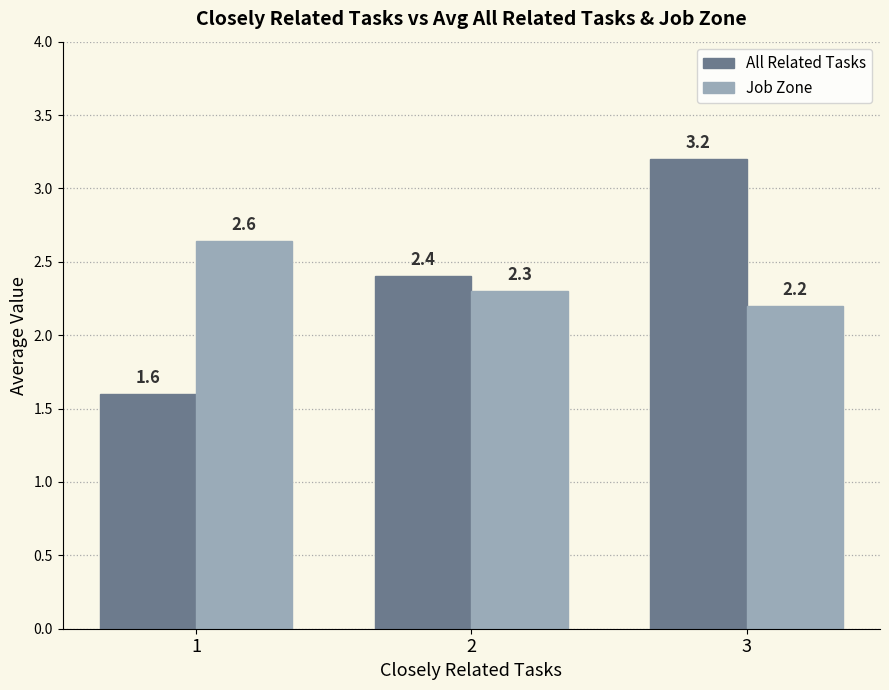

What is the greatest value displayed?

3.2